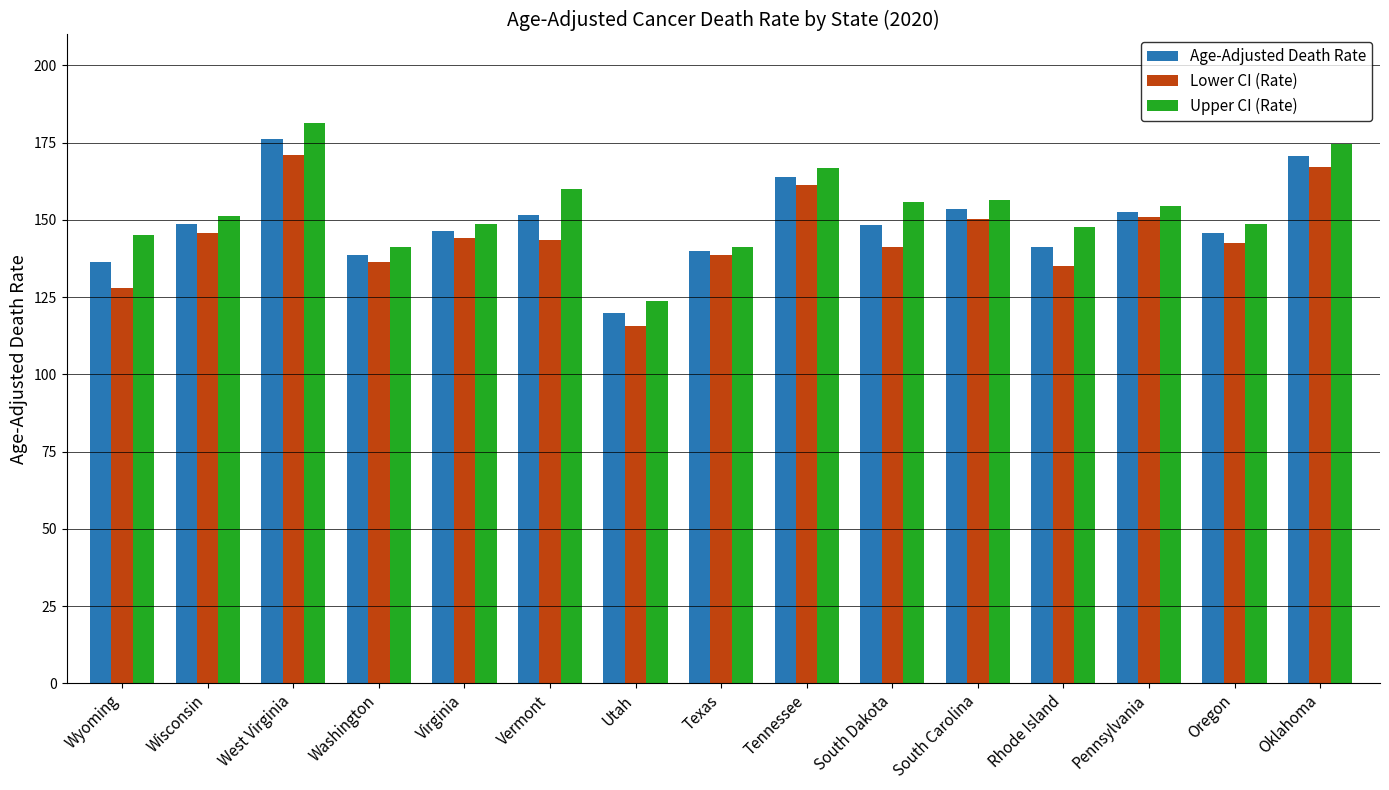

What are all the series names shown in the legend?

Age-Adjusted Death Rate, Lower CI (Rate), Upper CI (Rate)